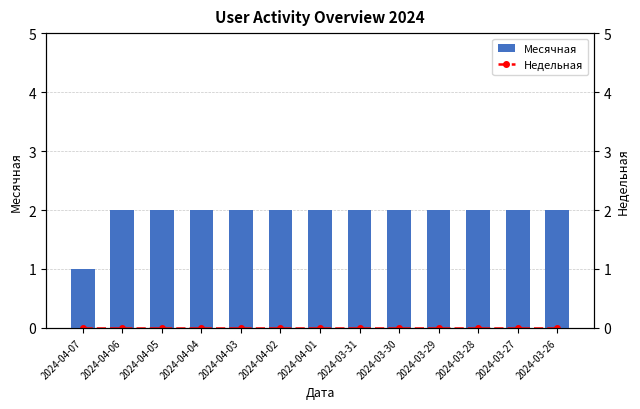

Count the number of data series in this chart.

2